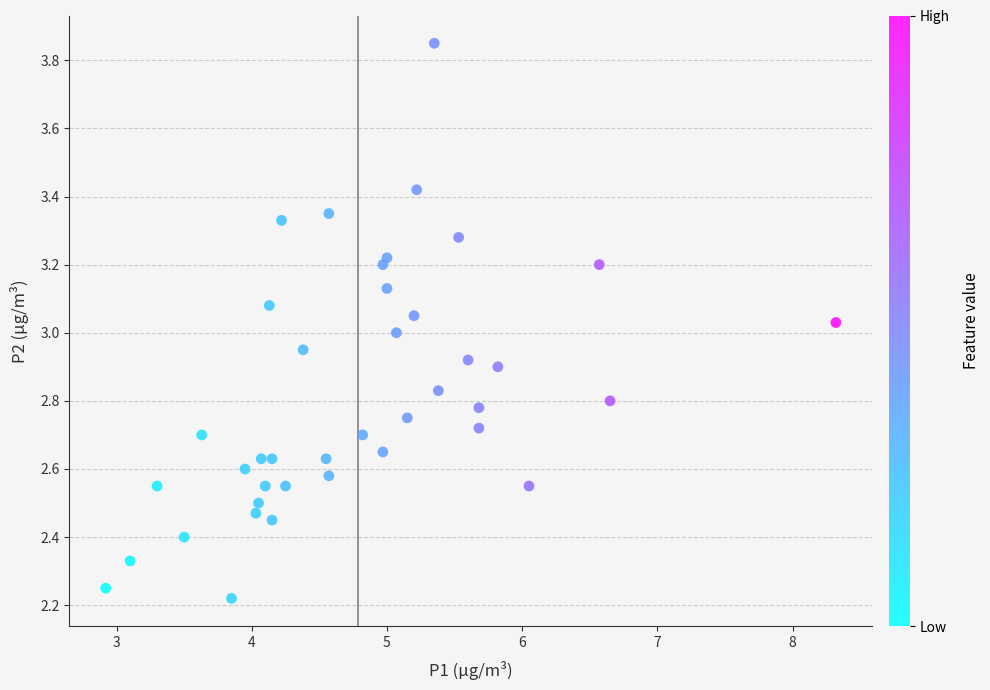

What is the range of Y values (max minus min)?

1.6